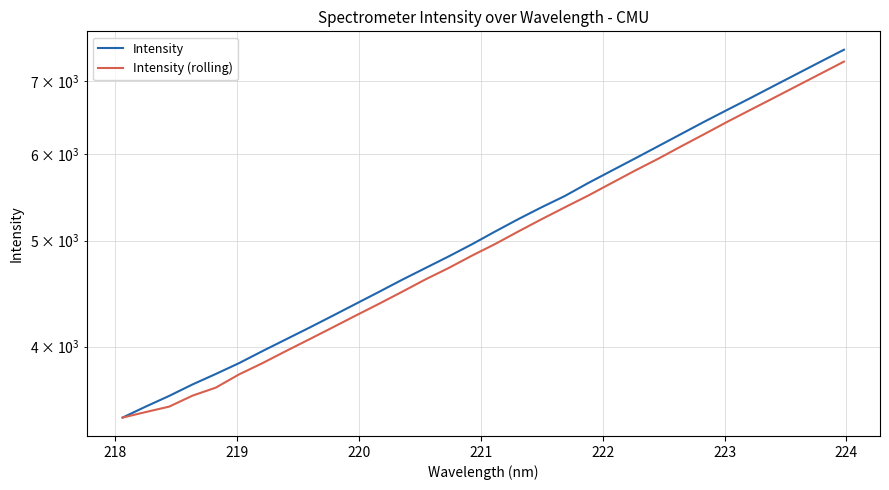

What is the difference between the second highest and second lowest values in the Intensity (rolling) series?

3620.2